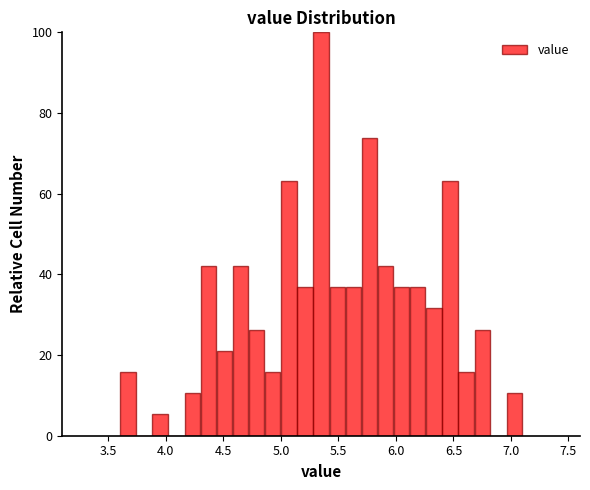

Around what value on the x-axis is the tallest bar? Give the approximate position of its centre, as read against the axis.

5.35